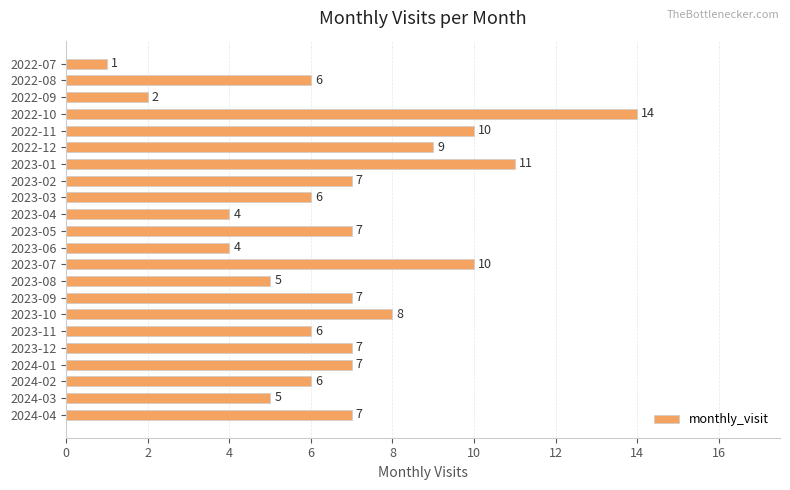

True or false: the data shows 12 at 2023-02.

False